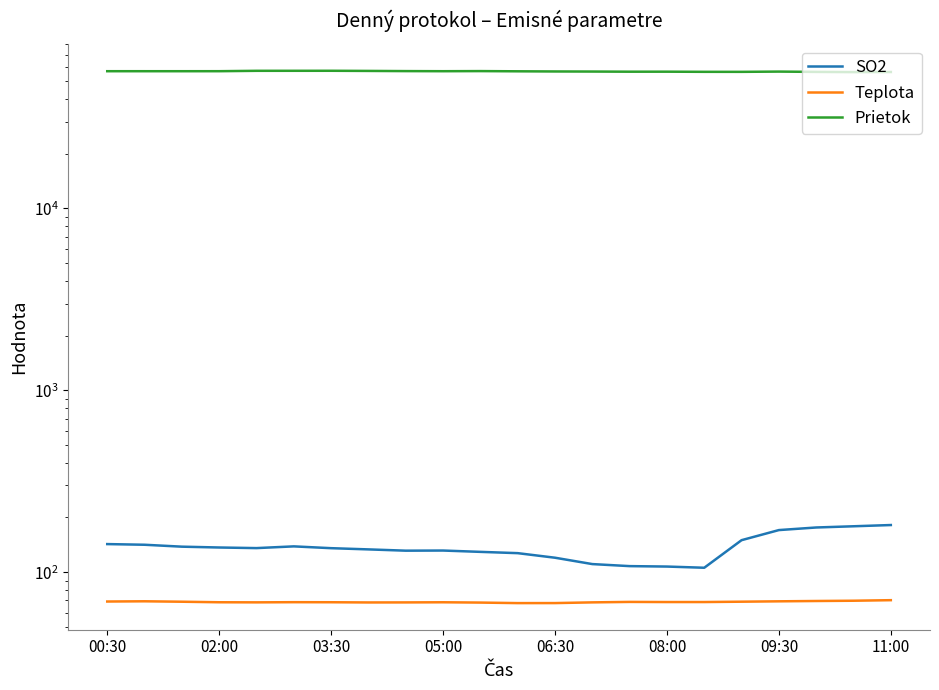

Reading right to left, what are all the values shown in this chart?

SO2: 181.7	178.9	176.2	170.5	150.0	105.8	107.4	108.0	110.8	120.1	127.3	129.4	131.6	131.3	133.5	135.6	138.7	135.7	136.7	138.2	141.6	142.8
Teplota: 70.2	69.7	69.5	69.2	68.9	68.5	68.5	68.7	68.3	67.7	67.6	68.1	68.3	68.2	68.2	68.4	68.4	68.3	68.4	68.8	69.2	69.0
Prietok: 56252.6	56178.0	56327.1	56546.6	56358.5	56375.9	56482.9	56471.6	56573.9	56635.5	56751.5	56899.9	56822.2	56895.5	57023.6	57127.2	57114.8	57103.5	56828.5	56814.6	56817.3	56822.2